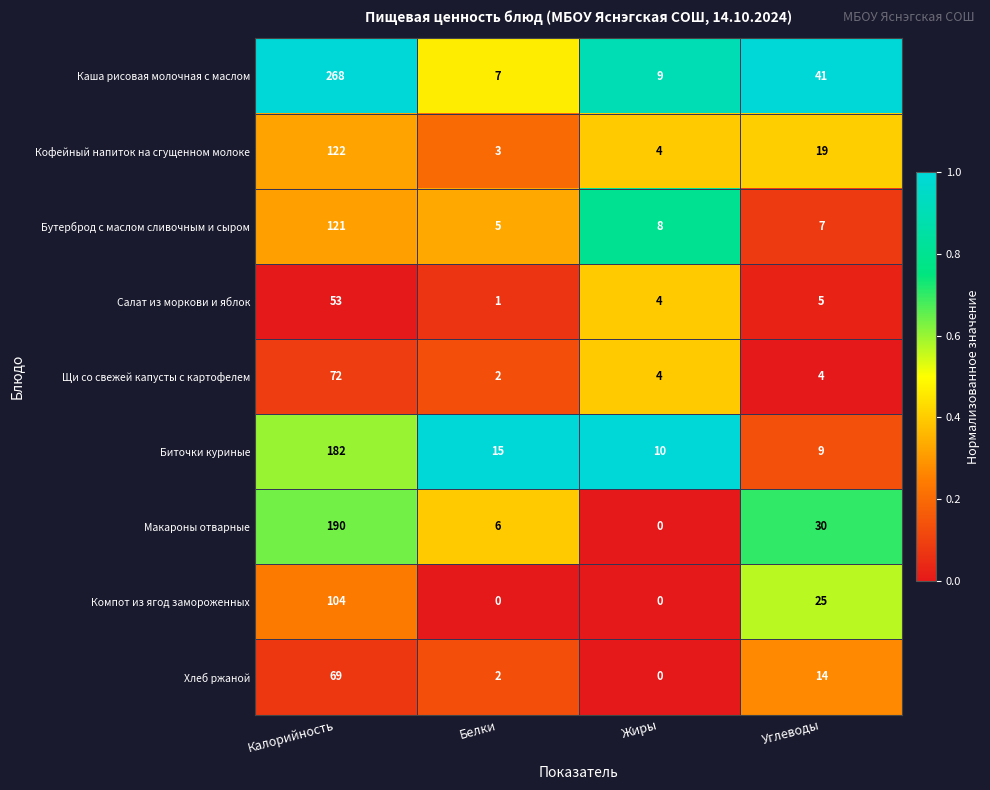

Which label corresponds to the largest value in the chart?

Калорийность